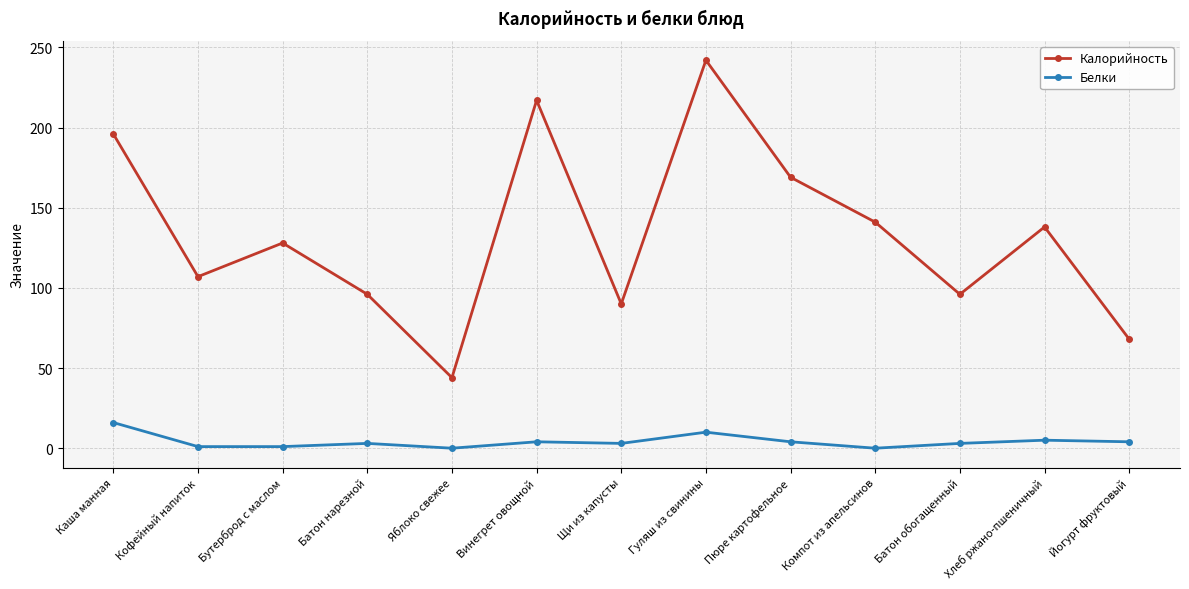

Is the value of Белки at Яблоко свежее greater than the value of Калорийность at Пюре картофельное?

No